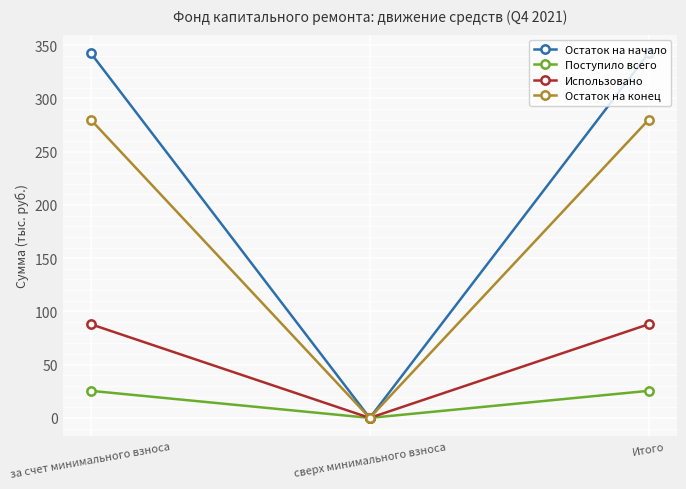

At how many categories does at least one series exceed 250?

2